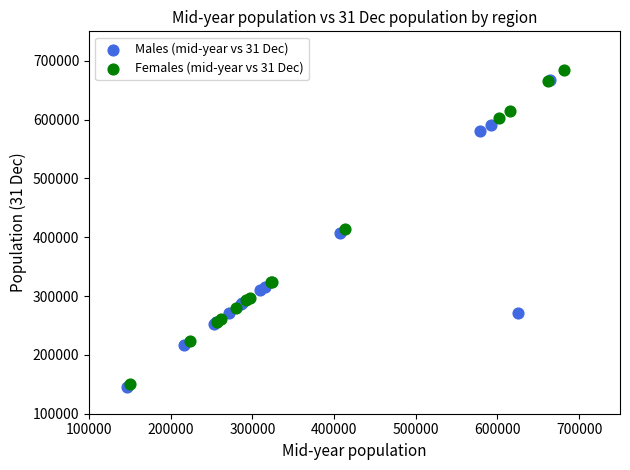

Which series has the widest spread of Y values?

Females (mid-year vs 31 Dec)